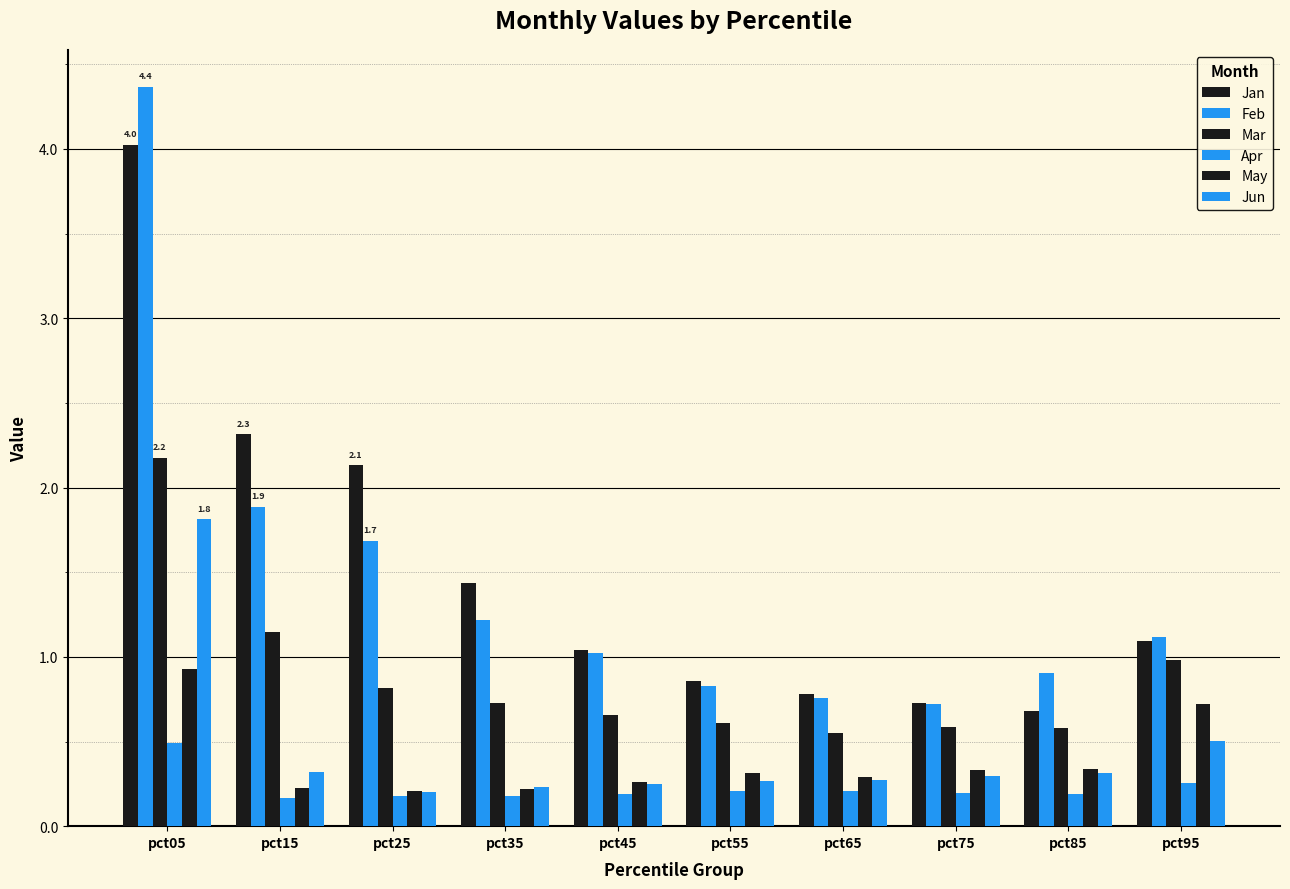

Where is Jan nearest to the value 2?

pct25